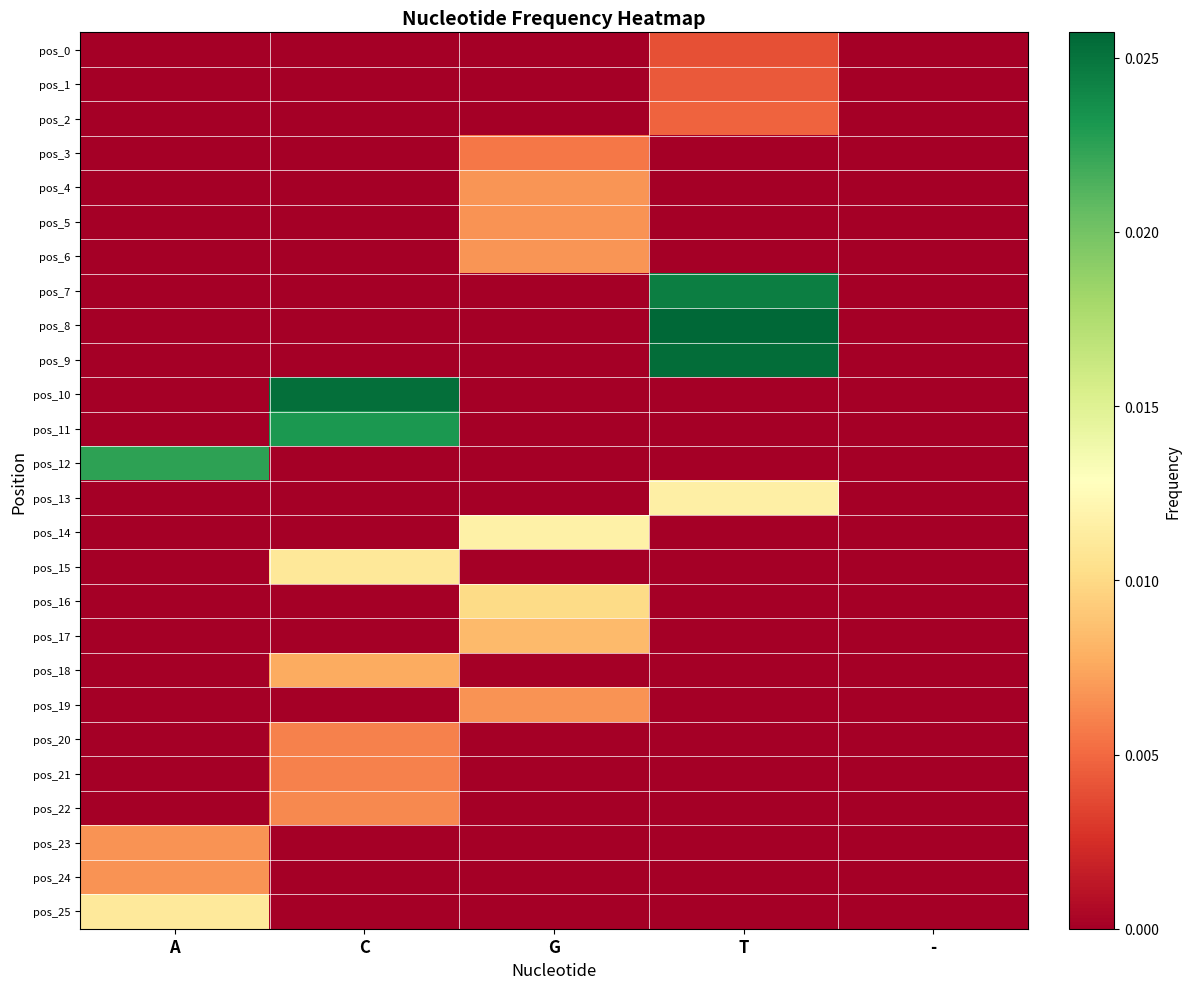

Reading left to right, list all the values displayed in this chart.

pos_0: A=0.0	C=0.0	G=0.0	T=0.0	-=0.0
pos_1: A=0.0	C=0.0	G=0.0	T=0.0	-=0.0
pos_2: A=0.0	C=0.0	G=0.0	T=0.0	-=0.0
pos_3: A=0.0	C=0.0	G=0.0	T=0.0	-=0.0
pos_4: A=0.0	C=0.0	G=0.0	T=0.0	-=0.0
pos_5: A=0.0	C=0.0	G=0.0	T=0.0	-=0.0
pos_6: A=0.0	C=0.0	G=0.0	T=0.0	-=0.0
pos_7: A=0.0	C=0.0	G=0.0	T=0.0	-=0.0
pos_8: A=0.0	C=0.0	G=0.0	T=0.0	-=0.0
pos_9: A=0.0	C=0.0	G=0.0	T=0.0	-=0.0
pos_10: A=0.0	C=0.0	G=0.0	T=0.0	-=0.0
pos_11: A=0.0	C=0.0	G=0.0	T=0.0	-=0.0
pos_12: A=0.0	C=0.0	G=0.0	T=0.0	-=0.0
pos_13: A=0.0	C=0.0	G=0.0	T=0.0	-=0.0
pos_14: A=0.0	C=0.0	G=0.0	T=0.0	-=0.0
pos_15: A=0.0	C=0.0	G=0.0	T=0.0	-=0.0
pos_16: A=0.0	C=0.0	G=0.0	T=0.0	-=0.0
pos_17: A=0.0	C=0.0	G=0.0	T=0.0	-=0.0
pos_18: A=0.0	C=0.0	G=0.0	T=0.0	-=0.0
pos_19: A=0.0	C=0.0	G=0.0	T=0.0	-=0.0
pos_20: A=0.0	C=0.0	G=0.0	T=0.0	-=0.0
pos_21: A=0.0	C=0.0	G=0.0	T=0.0	-=0.0
pos_22: A=0.0	C=0.0	G=0.0	T=0.0	-=0.0
pos_23: A=0.0	C=0.0	G=0.0	T=0.0	-=0.0
pos_24: A=0.0	C=0.0	G=0.0	T=0.0	-=0.0
pos_25: A=0.0	C=0.0	G=0.0	T=0.0	-=0.0